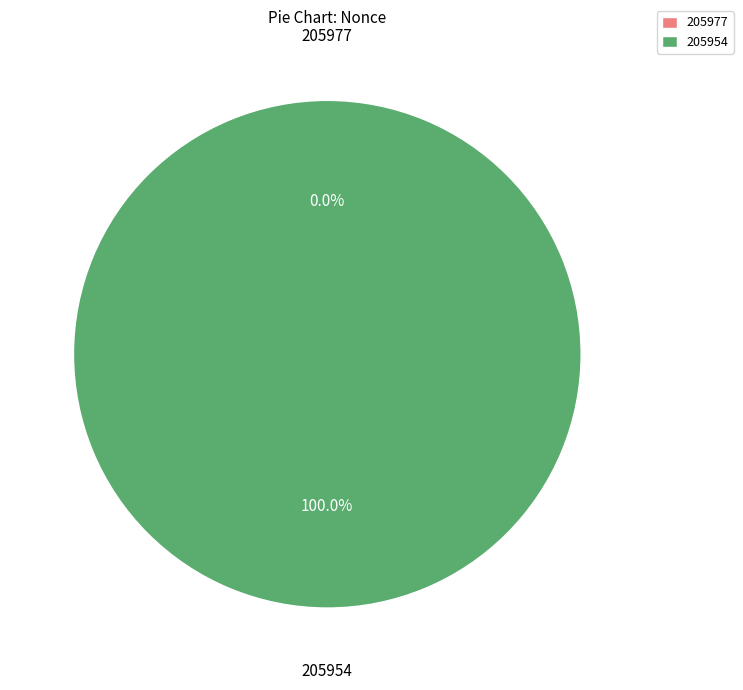

What is the change in value from 205977 to 205954?

+1